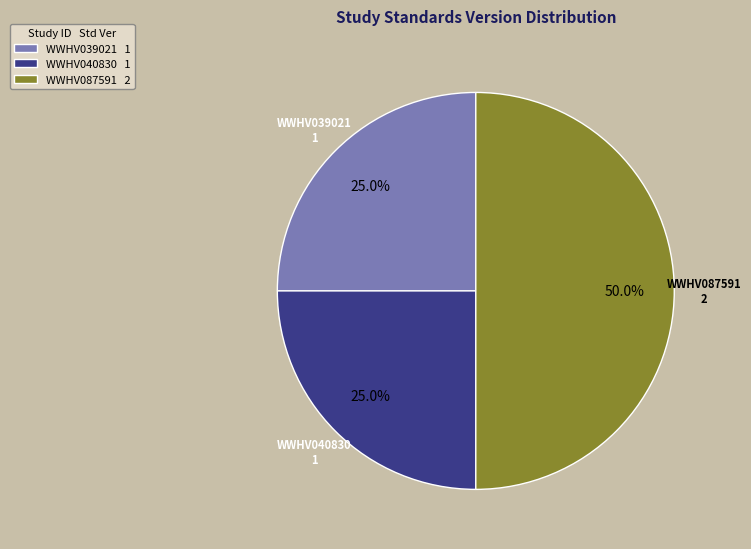

To the nearest percent, what percentage of the pie is WWHV087591?

50%